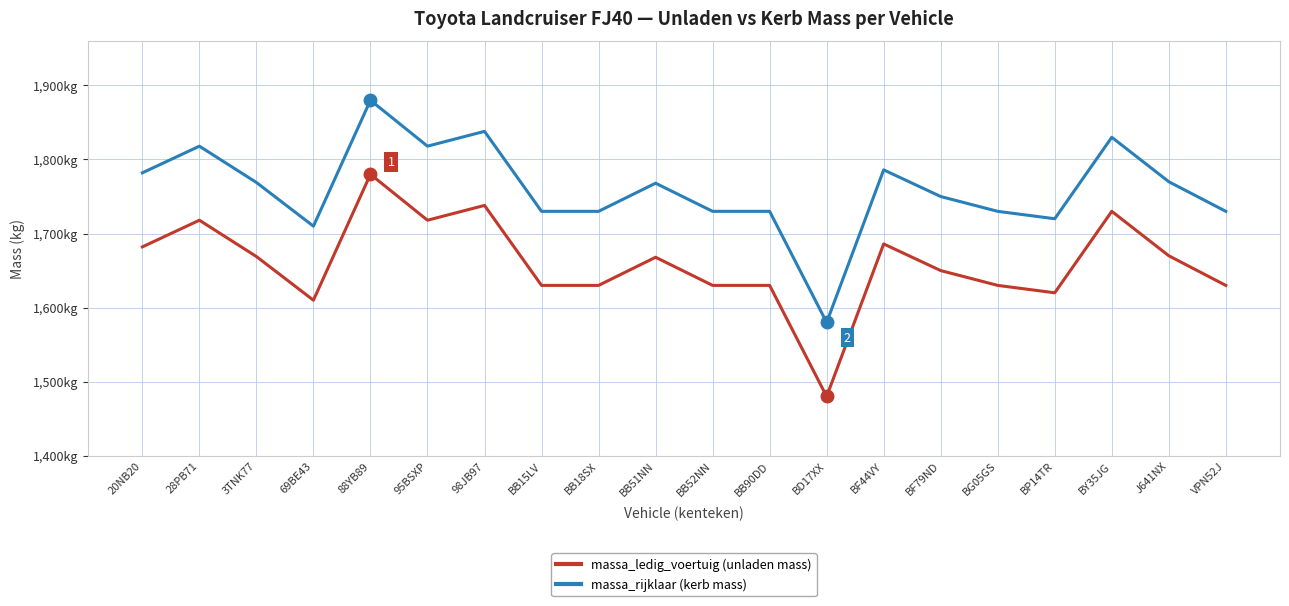

What is the minimum value for massa_rijklaar (kerb mass)?

1580